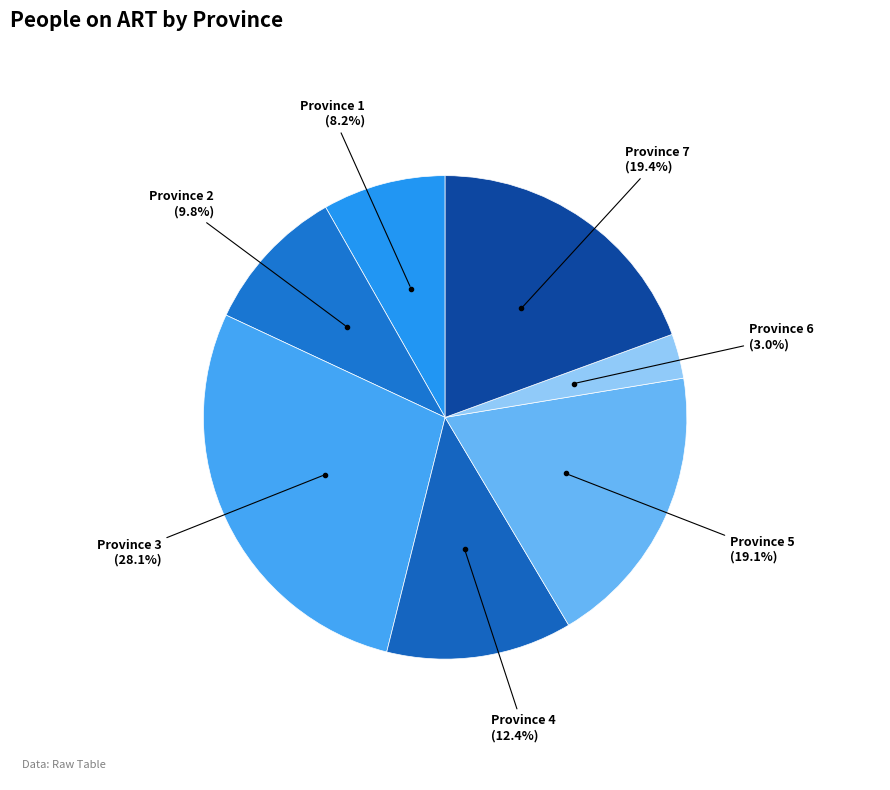

To the nearest percent, what is the average slice percentage?

14%